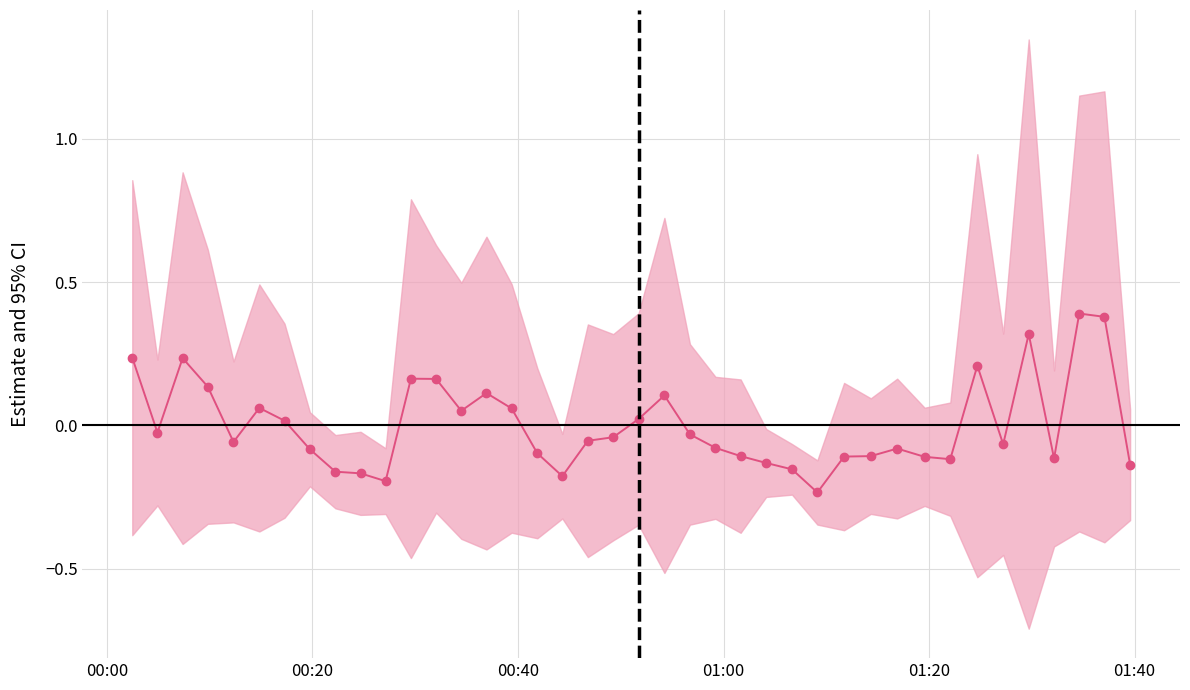

What is the greatest value displayed?

0.4